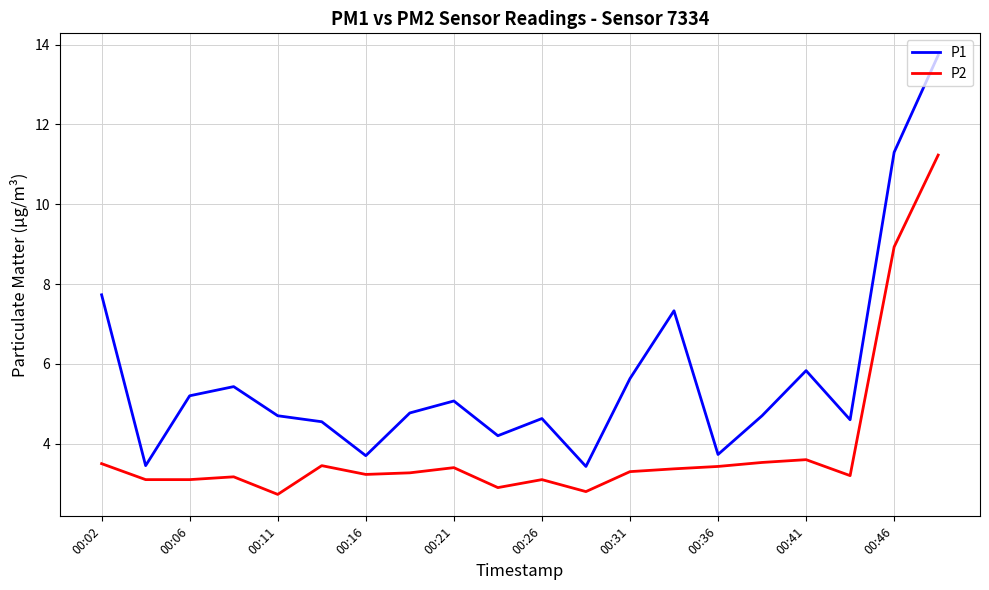

True or false: P2 and P1 intersect in this chart.

False